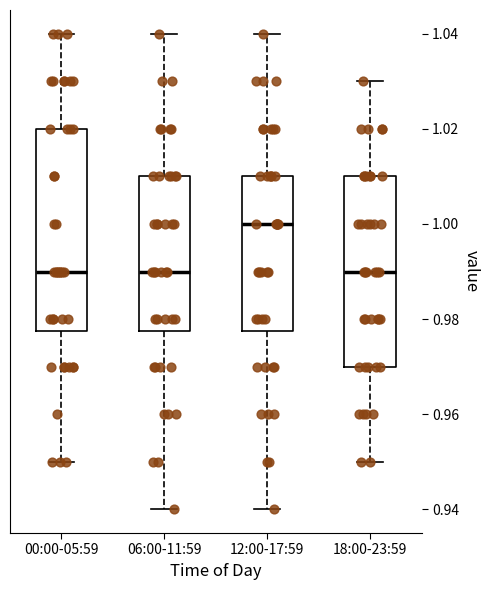

Reading left to right, read every box against the y-axis: the position of its median line, the range the box covers, and the ends of its whiskers. The values are not printed on the chart, so give them approximately, as read against the axis.

00:00-05:59: median 0.990, box 0.978 to 1.020, whiskers 0.950 to 1.040
06:00-11:59: median 0.990, box 0.978 to 1.010, whiskers 0.940 to 1.040
12:00-17:59: median 1.000, box 0.978 to 1.010, whiskers 0.940 to 1.040
18:00-23:59: median 0.990, box 0.970 to 1.010, whiskers 0.950 to 1.030